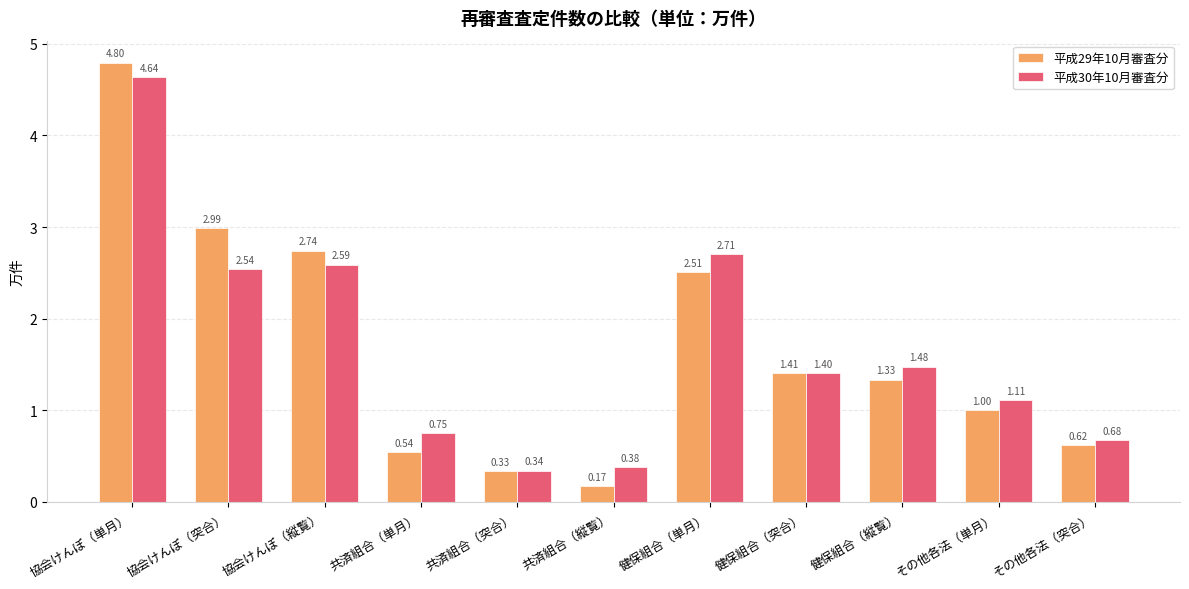

Which series has the largest range (max minus min)?

平成29年10月審査分